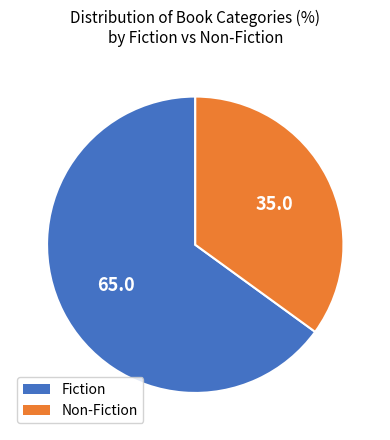

True or false: Fiction accounts for 53% of the total.

False